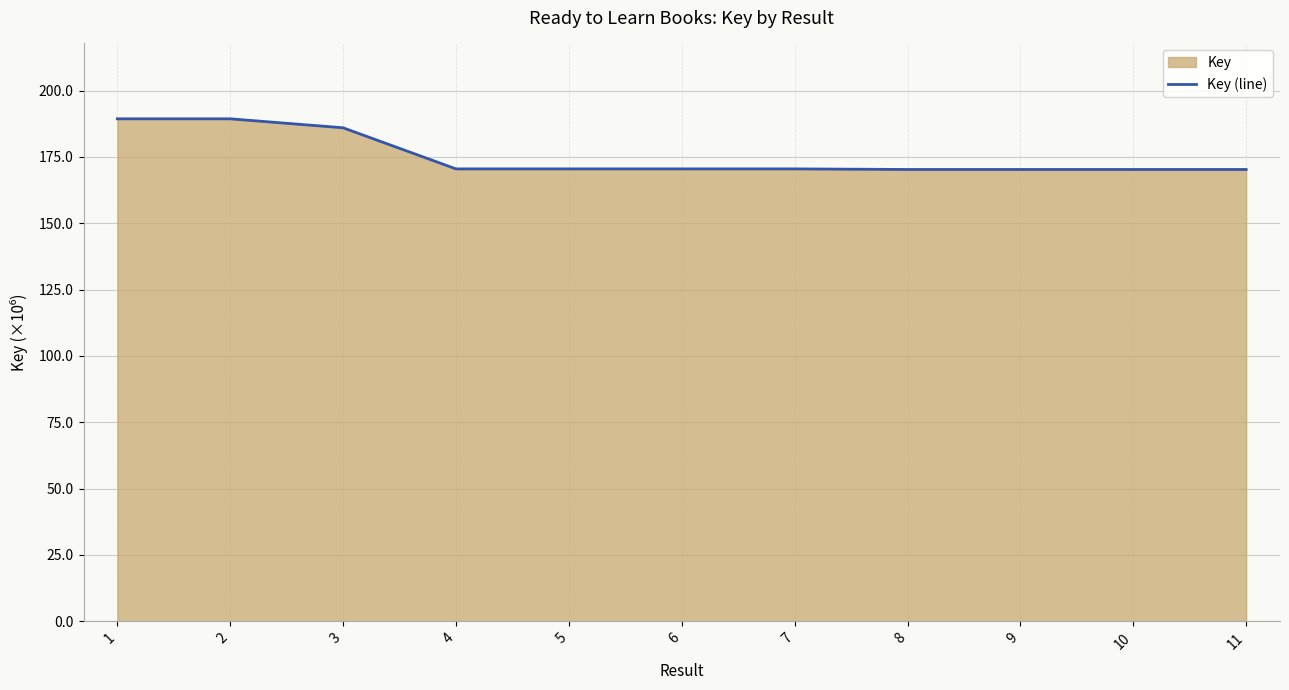

Rank the categories by value from lowest to highest.

10, 9, 11, 8, 7, 6, 4, 5, 3, 2, 1